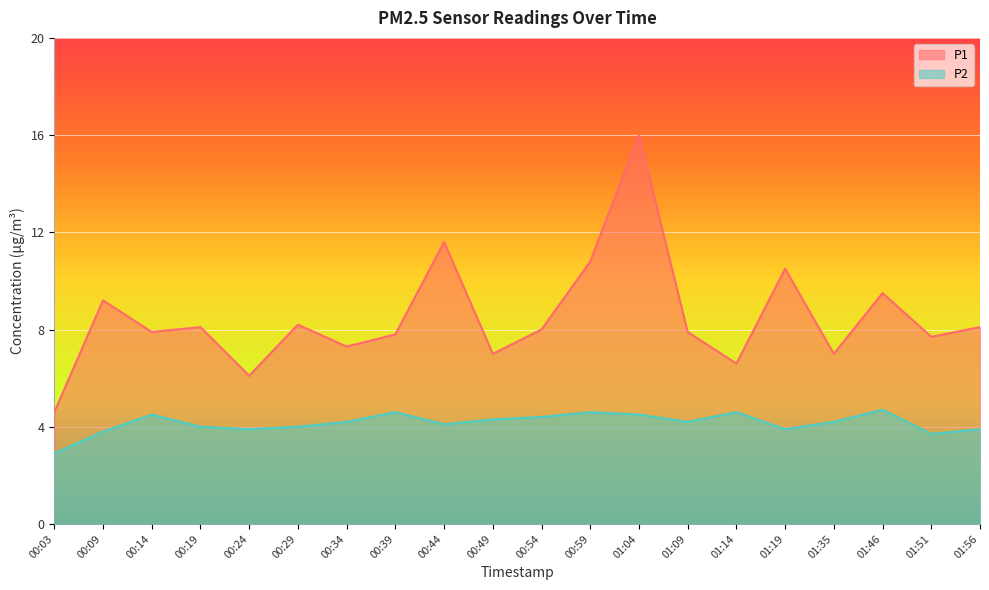

How many values in the P1 series are below 8?

10